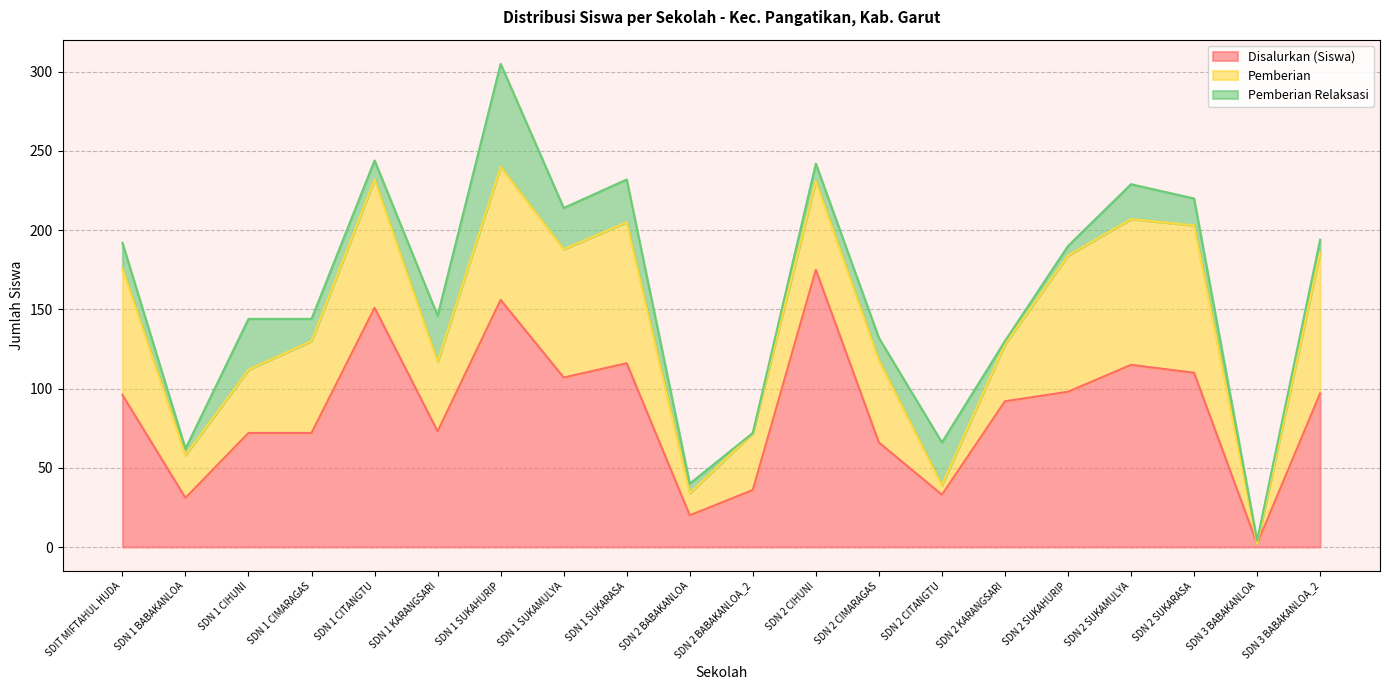

What is the average value of the Pemberian series?

57